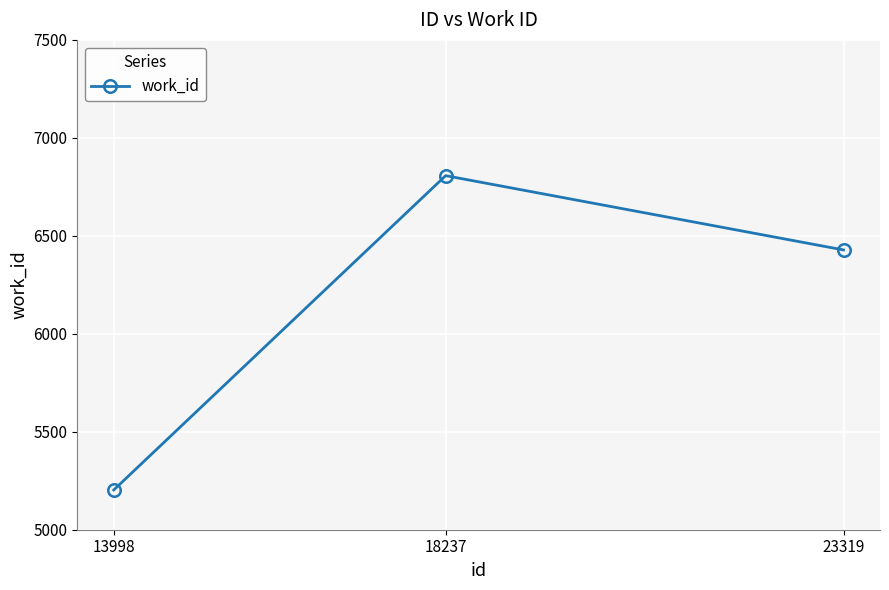

What is the value of the 3rd point from the left?

6428